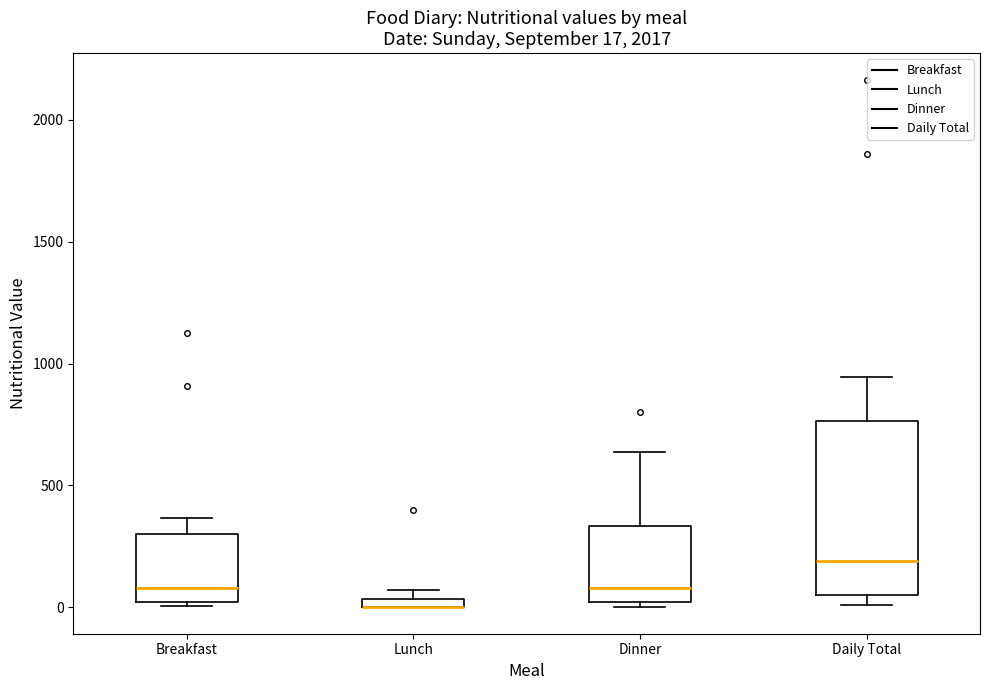

Which box is the tallest, from its lower edge to its upper edge?

Daily Total